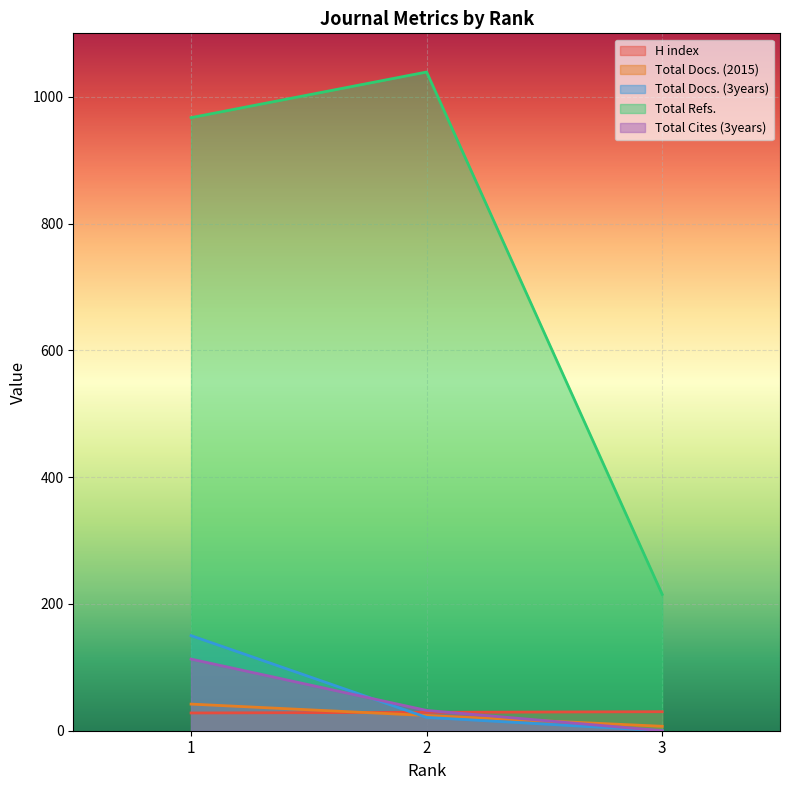

Between 2 and 3, which series saw the biggest shift?

Total Refs.